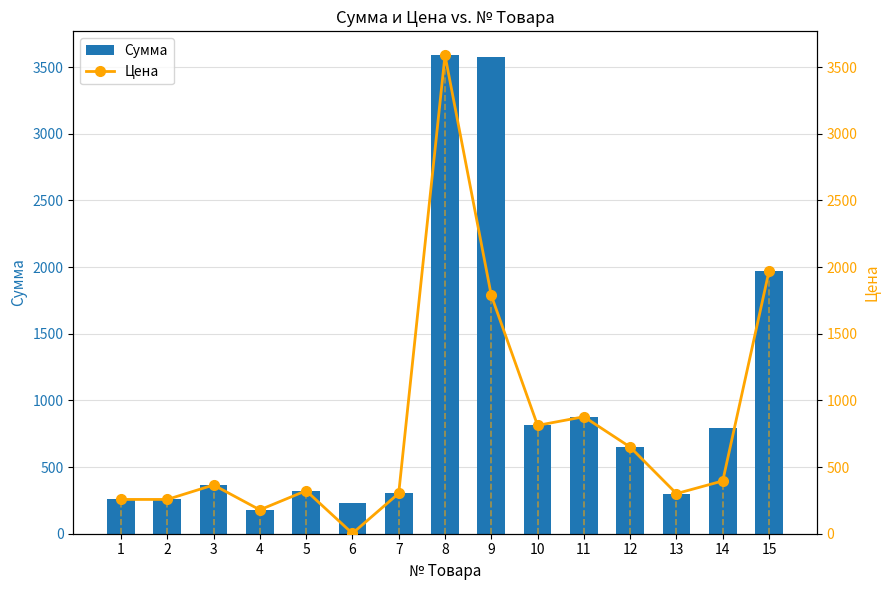

The value of Сумма at 1 is 434.7. True or false?

False